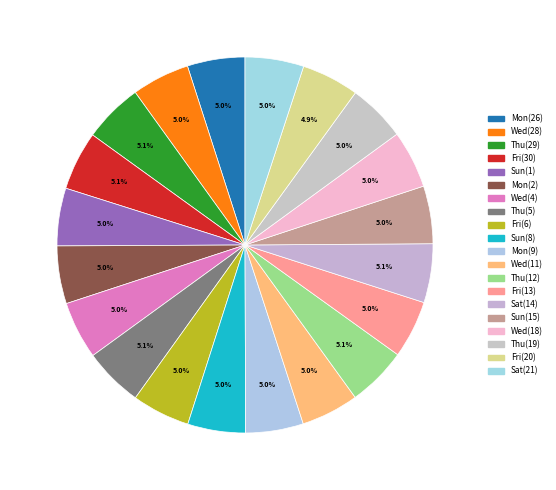

Does Wed(18) account for over 50% of the chart?

No